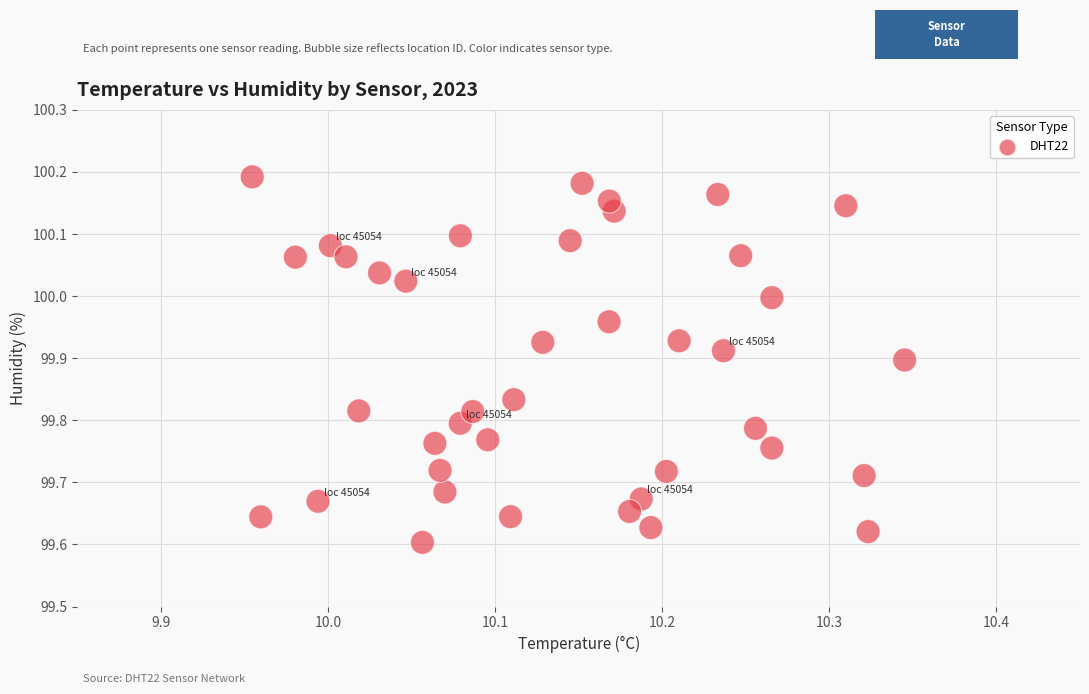

What is the range of X values (max minus min)?

0.4